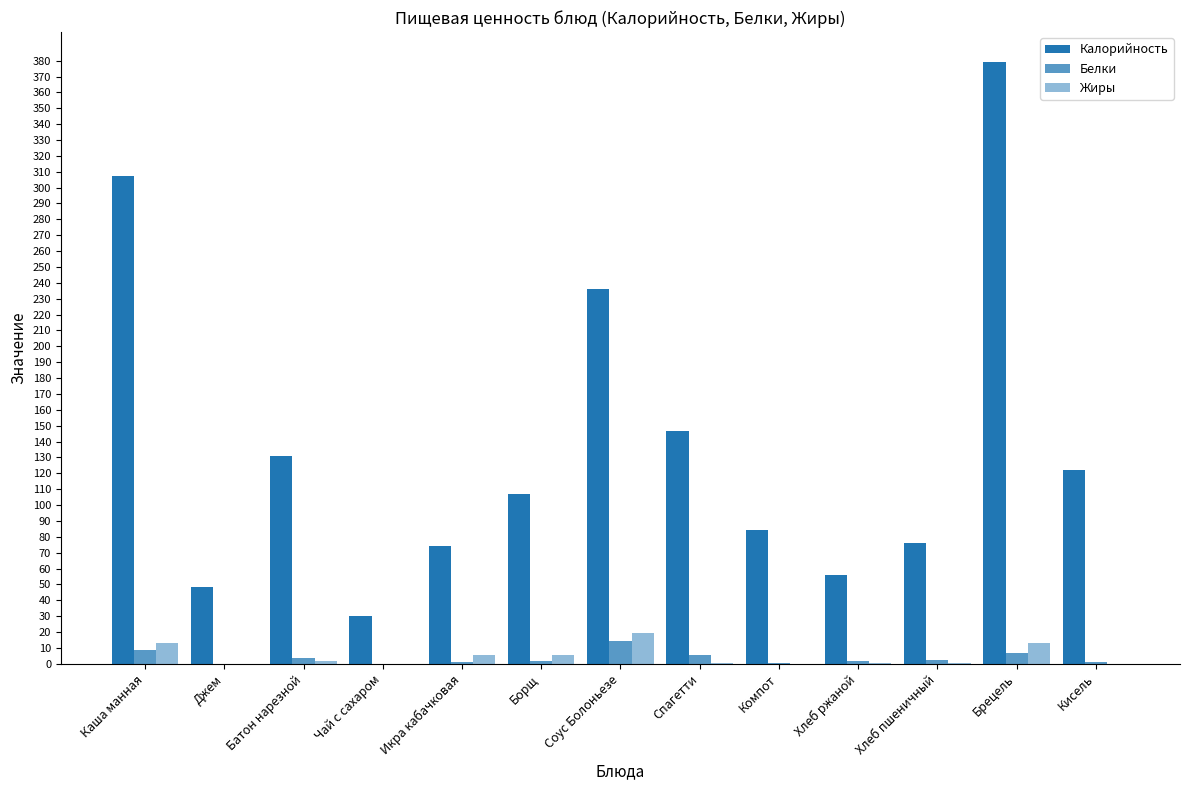

Rank the categories by Жиры value from lowest to highest.

Джем, Чай с сахаром, Компот, Кисель, Хлеб пшеничный, Хлеб ржаной, Спагетти, Батон нарезной, Икра кабачковая, Борщ, Каша манная, Брецель, Соус Болоньезе